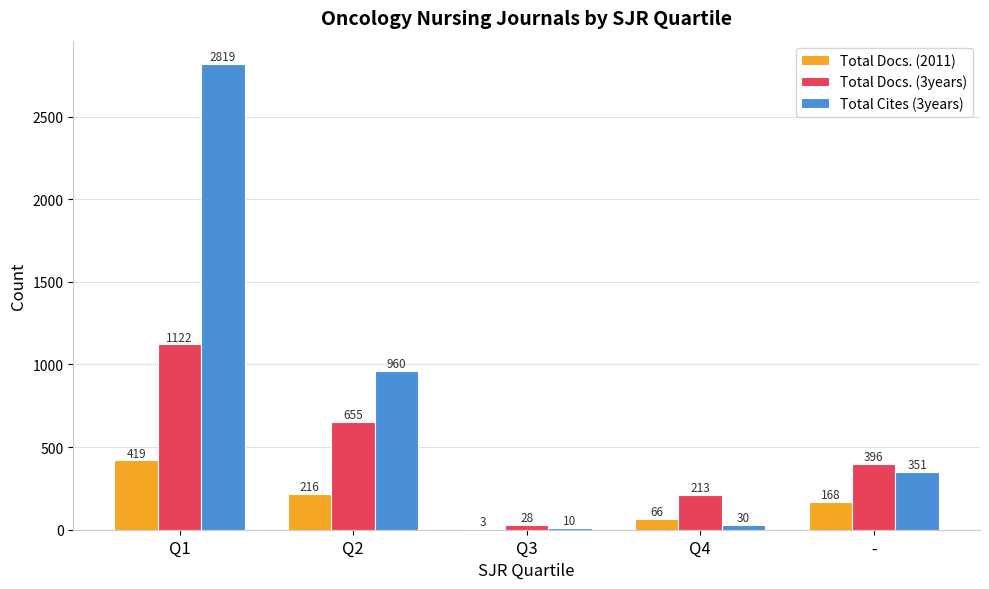

Which series has the largest total across all categories?

Total Cites (3years)